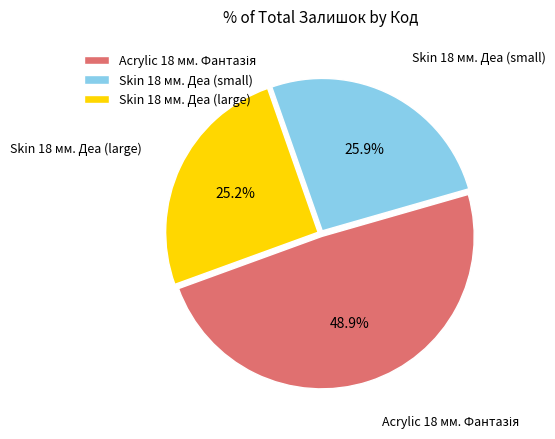

To the nearest percent, what is the average slice percentage?

33%